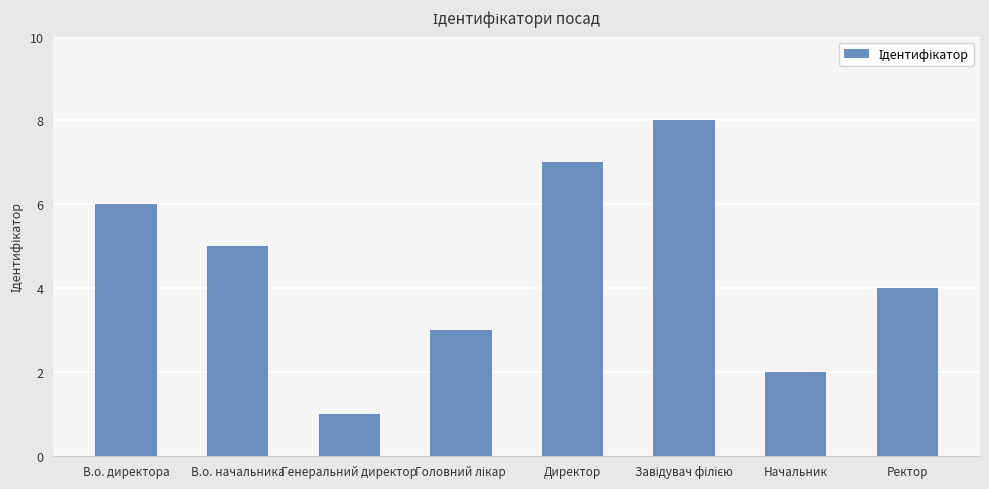

What is the difference between the maximum and minimum values?

7